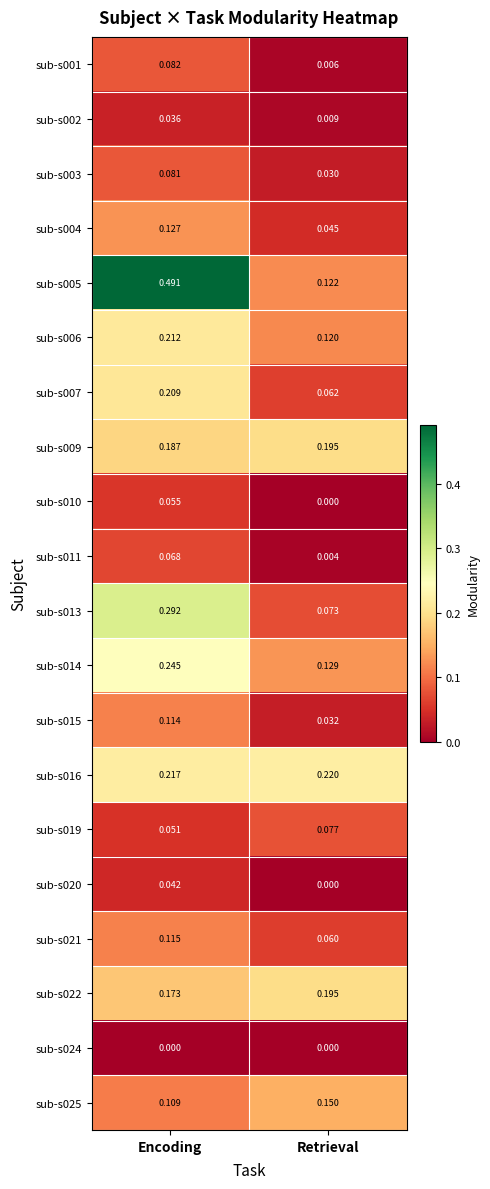

Which category has the highest value in the sub-s003 series?

Encoding